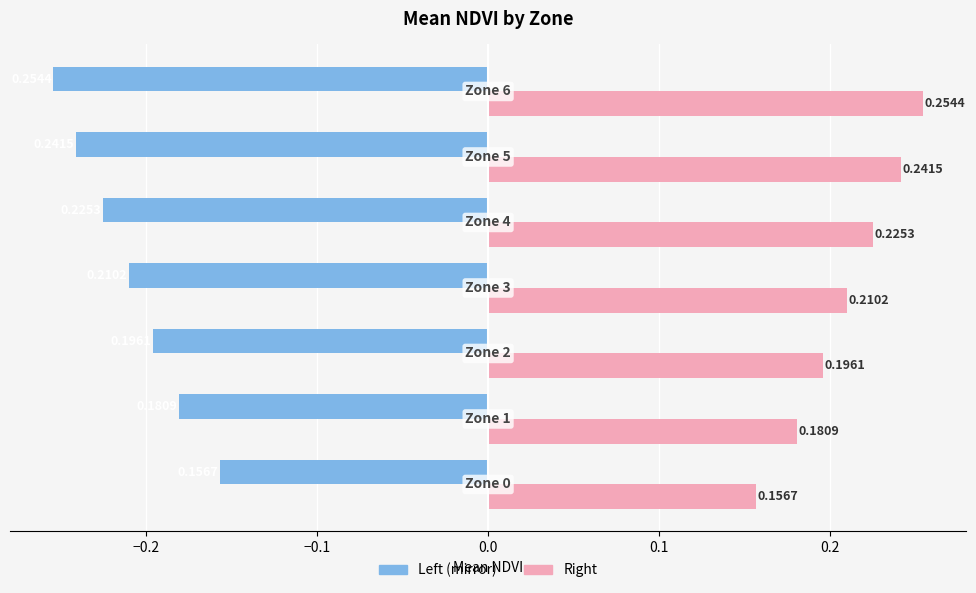

How many data points does each series have?

7